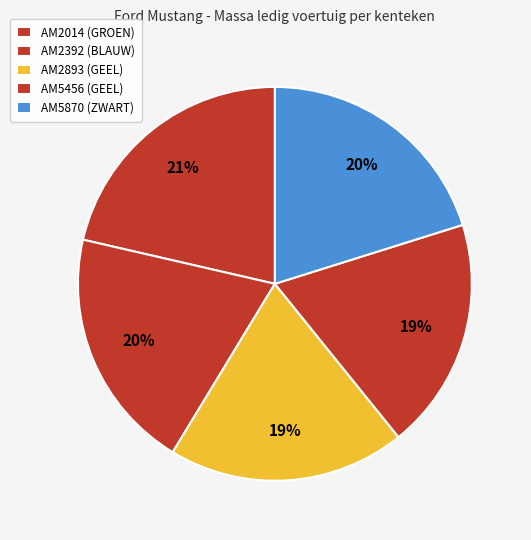

The AM5870 (ZWART) slice represents 20% of the pie. True or false?

True